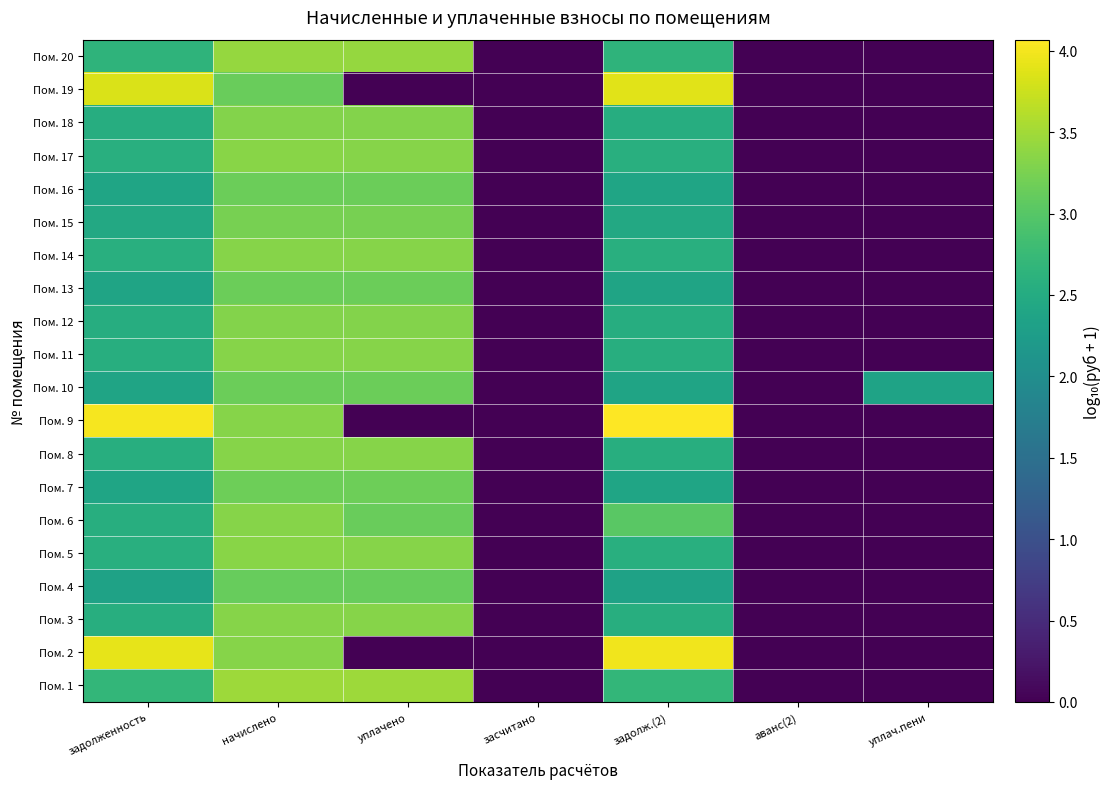

List the series in order of their peak value, lowest first.

Пом. 4, Пом. 13, Пом. 10, Пом. 16, Пом. 7, Пом. 15, Пом. 18, Пом. 12, Пом. 6, Пом. 3, Пом. 8, Пом. 11, Пом. 14, Пом. 5, Пом. 17, Пом. 20, Пом. 1, Пом. 19, Пом. 2, Пом. 9